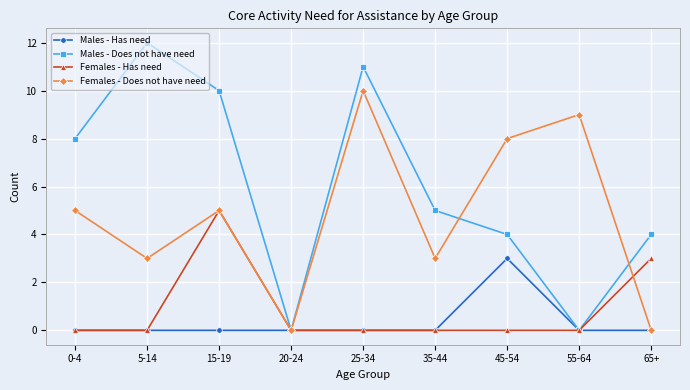

How many series are shown in this chart?

4